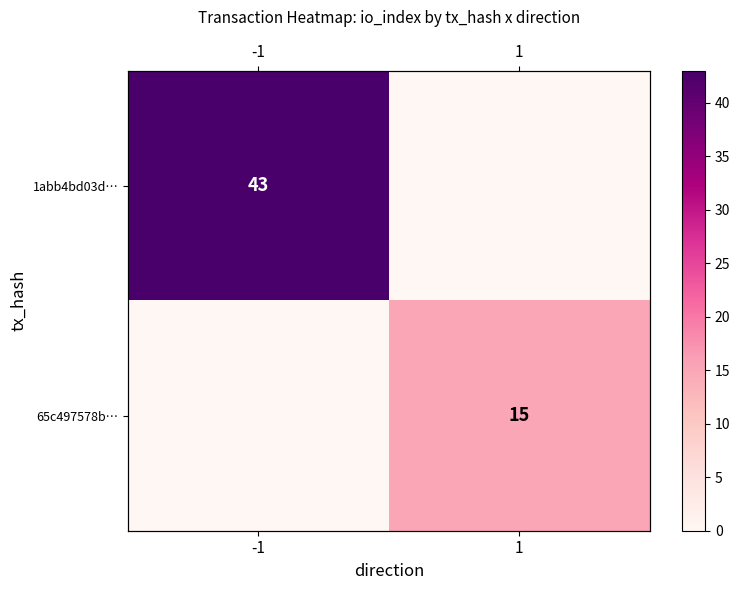

What is the maximum value shown in the chart?

43